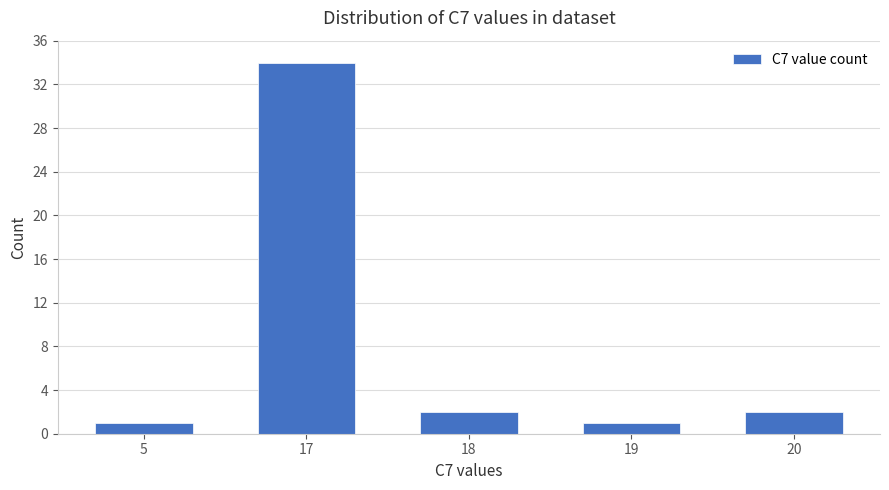

Which category has the highest value across all series?

17